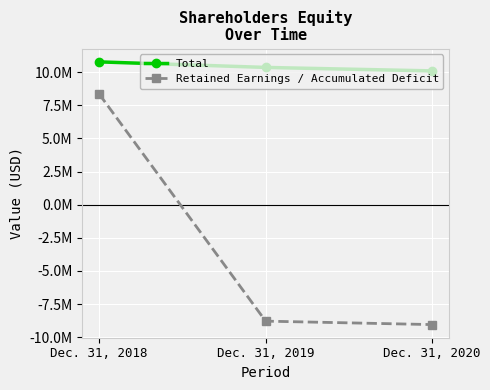

The Retained Earnings / Accumulated Deficit series shows -8782464 at Dec. 31, 2019. True or false?

True